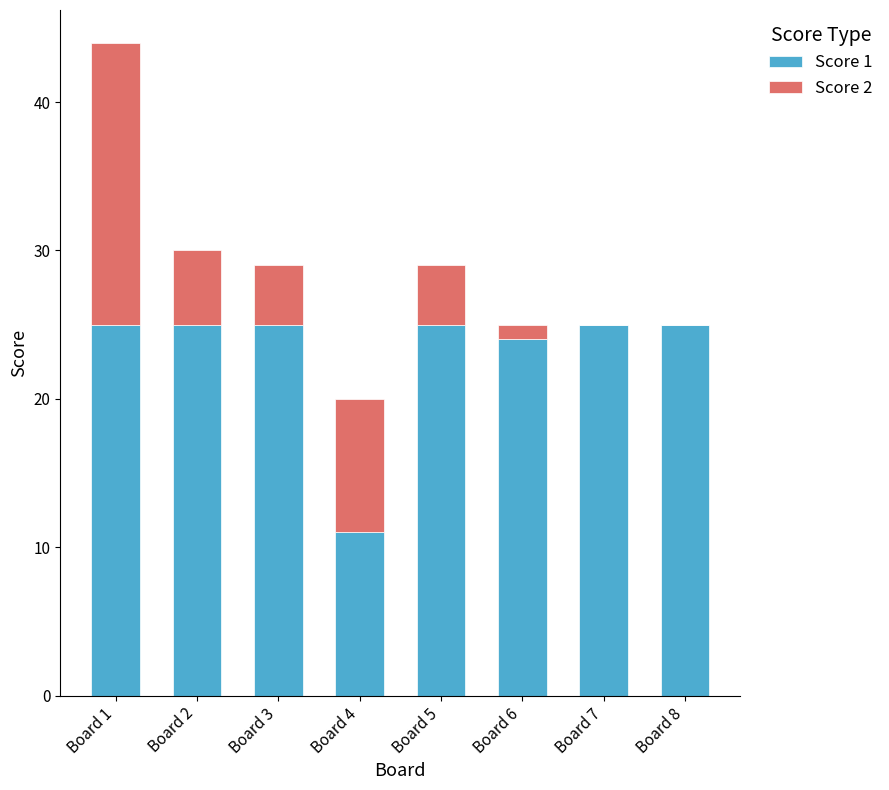

Does the chart contain stacked bars?

Yes